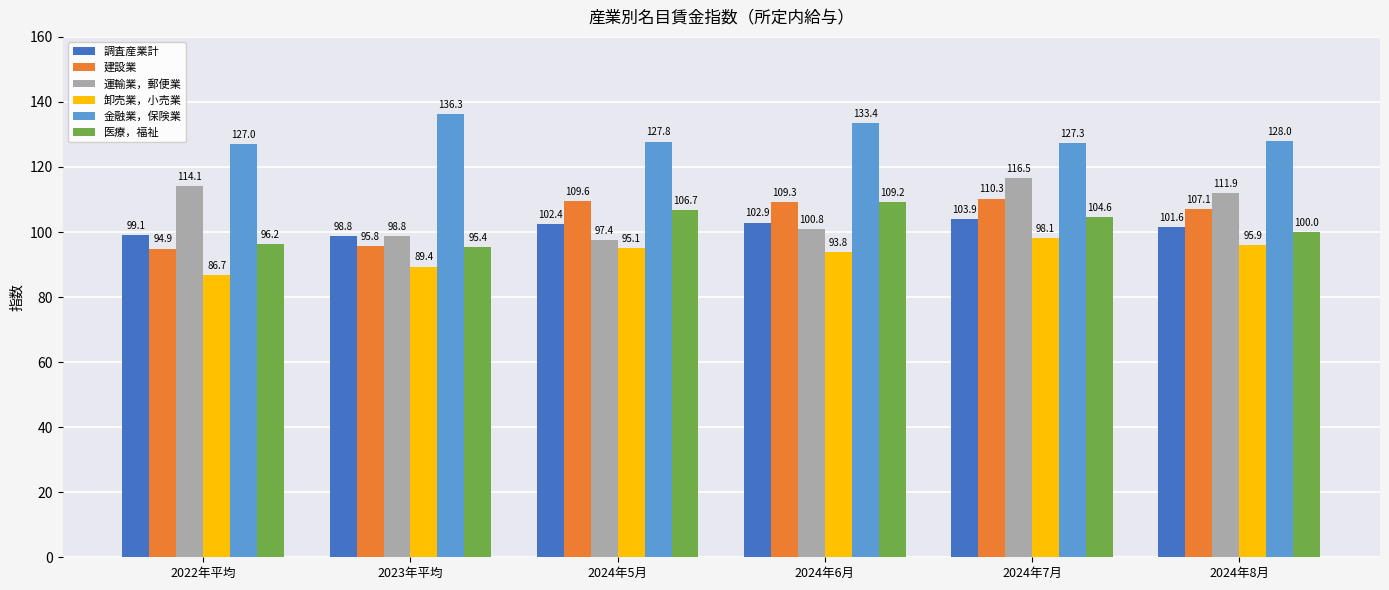

How many bars are there in total?

36